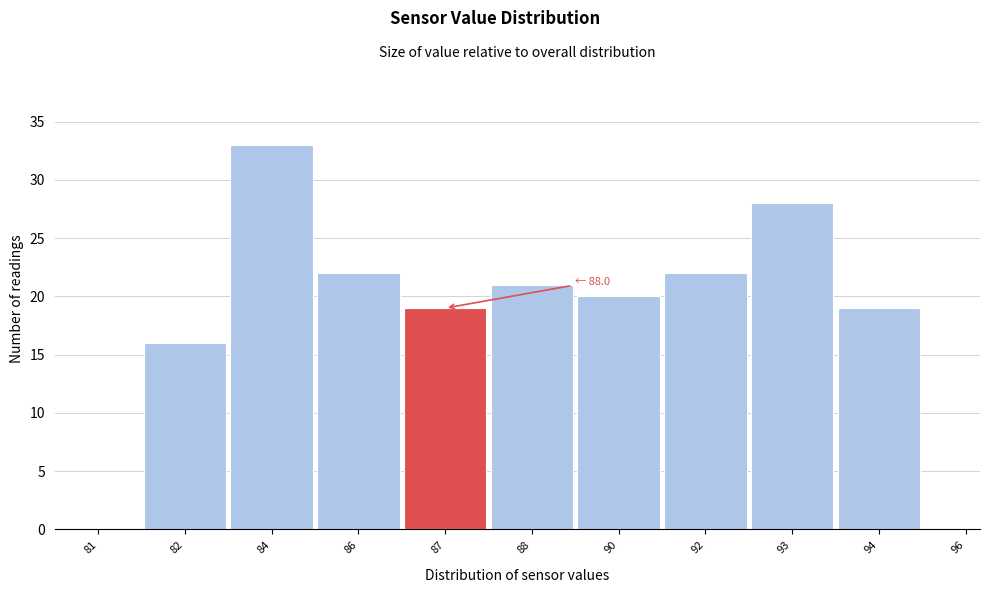

Reading left to right, what are all the values shown in this chart?

81=0	82=16	84=33	86=22	87=19	88=21	90=20	92=22	93=28	94=19	96=0